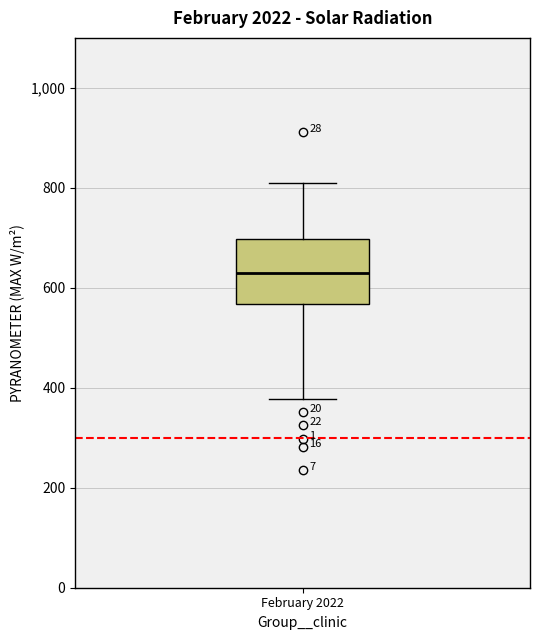

Where does the median line of the box for February 2022 sit on the y-axis? The values are not printed on the chart, so give them approximately, as read against the axis.

620